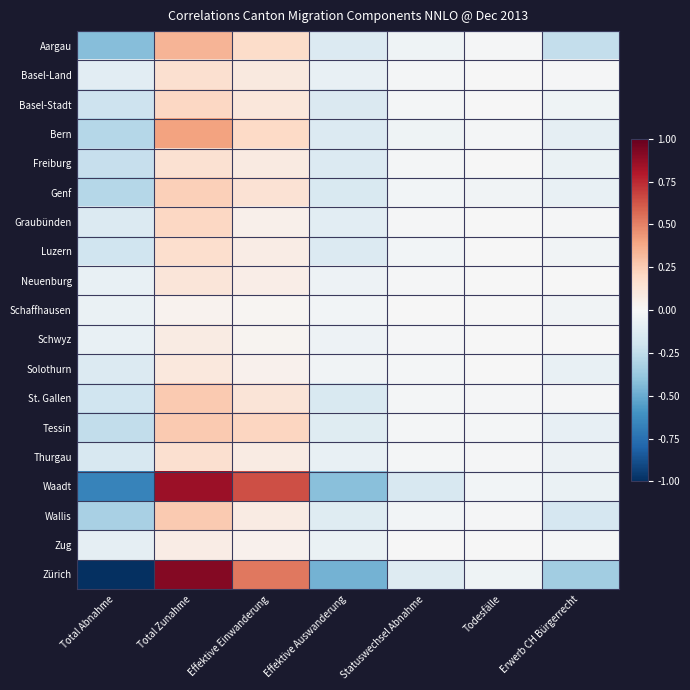

What is the minimum value shown in the chart?

-1.0